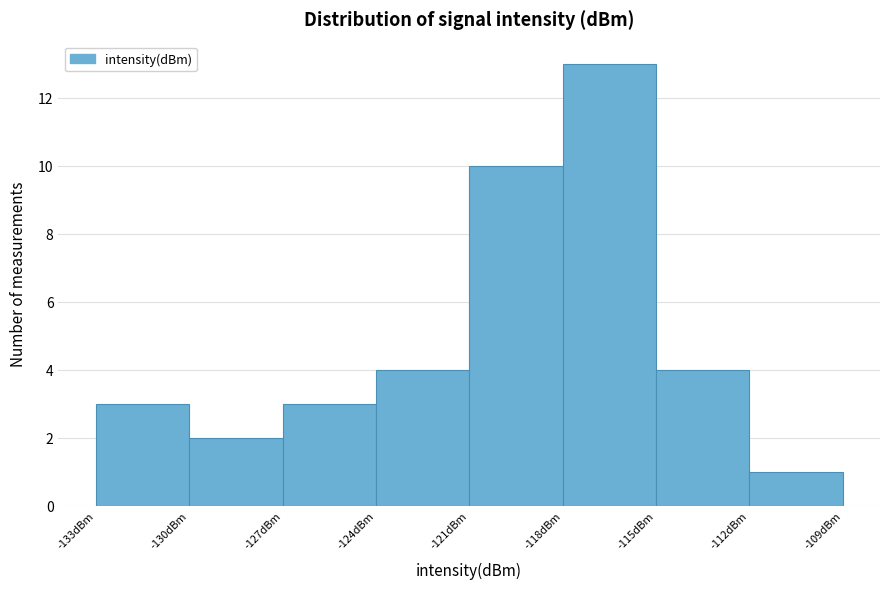

Reading left to right, transcribe this chart: for each bar, give the range it covers on the x-axis and its height. The values are not printed on the chart, so give them approximately, as read against the axis.

-133 to -130: 3
-130 to -127: 2
-127 to -124: 3
-124 to -121: 4
-121 to -118: 10
-118 to -115: 13
-115 to -112: 4
-112 to -109: 1